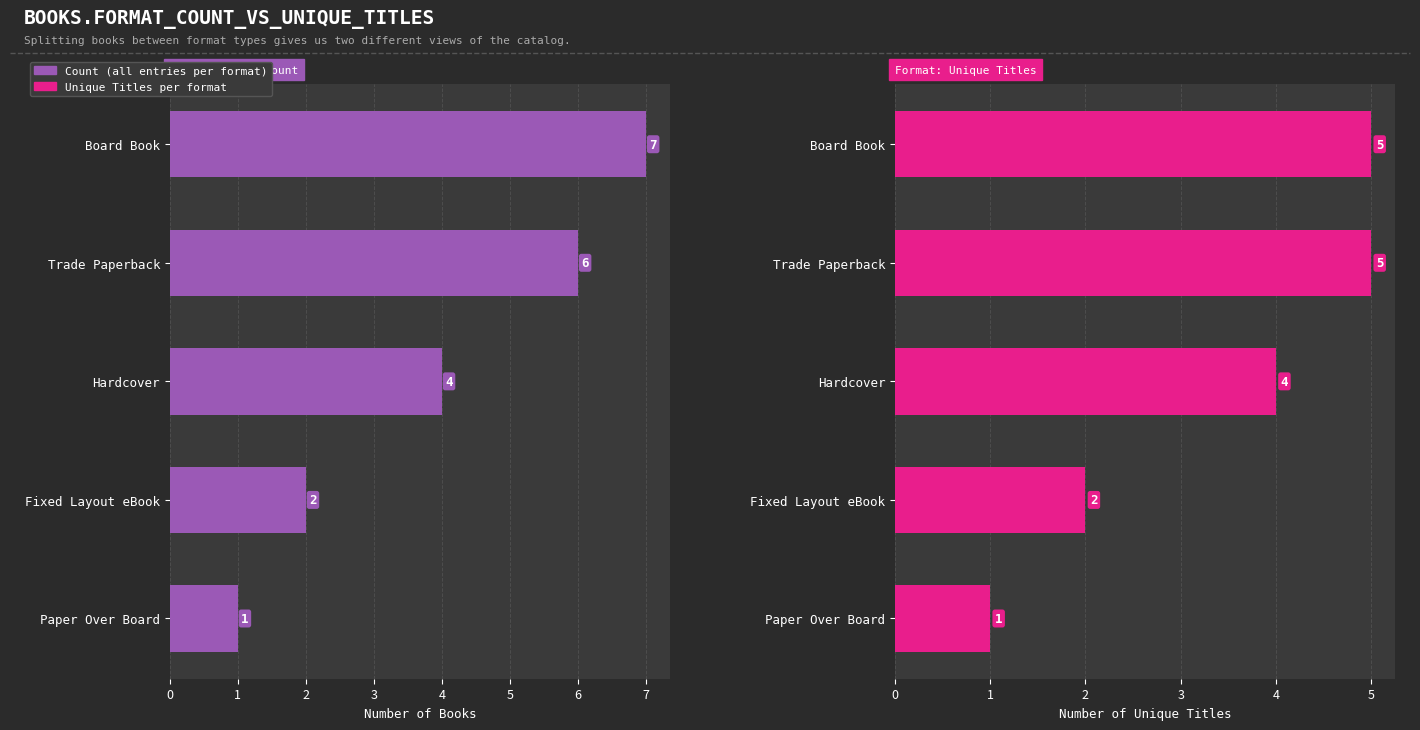

How many categories are shown in the chart?

5